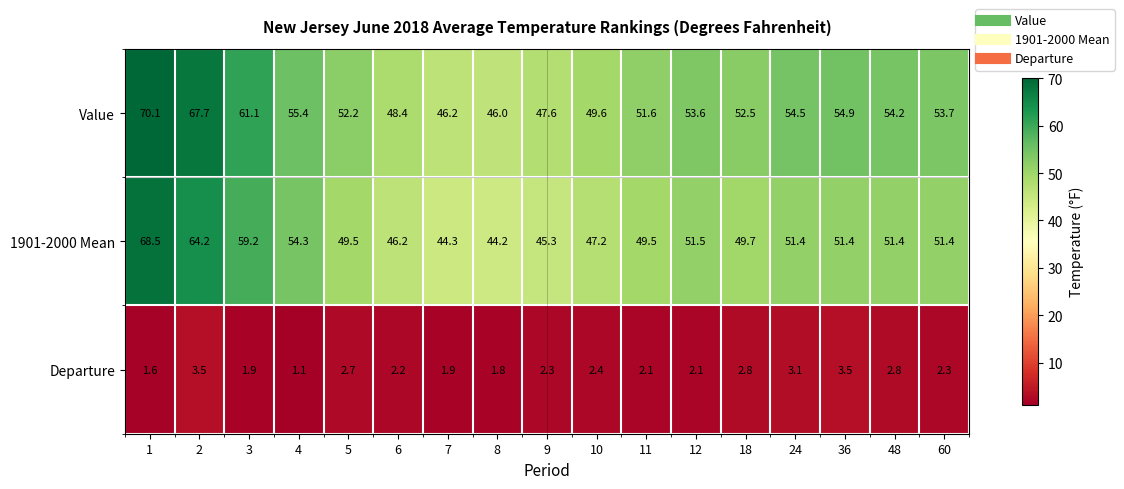

At which category does the chart reach its minimum across all series?

4